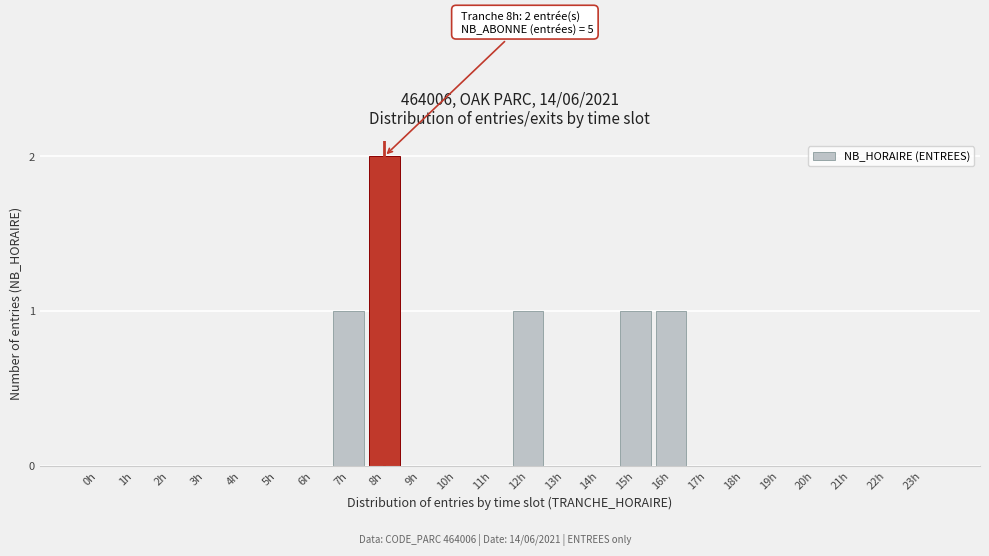

Reading left to right, list all the values displayed in this chart.

0h=0	1h=0	2h=0	3h=0	4h=0	5h=0	6h=0	7h=1	8h=2	9h=0	10h=0	11h=0	12h=1	13h=0	14h=0	15h=1	16h=1	17h=0	18h=0	19h=0	20h=0	21h=0	22h=0	23h=0